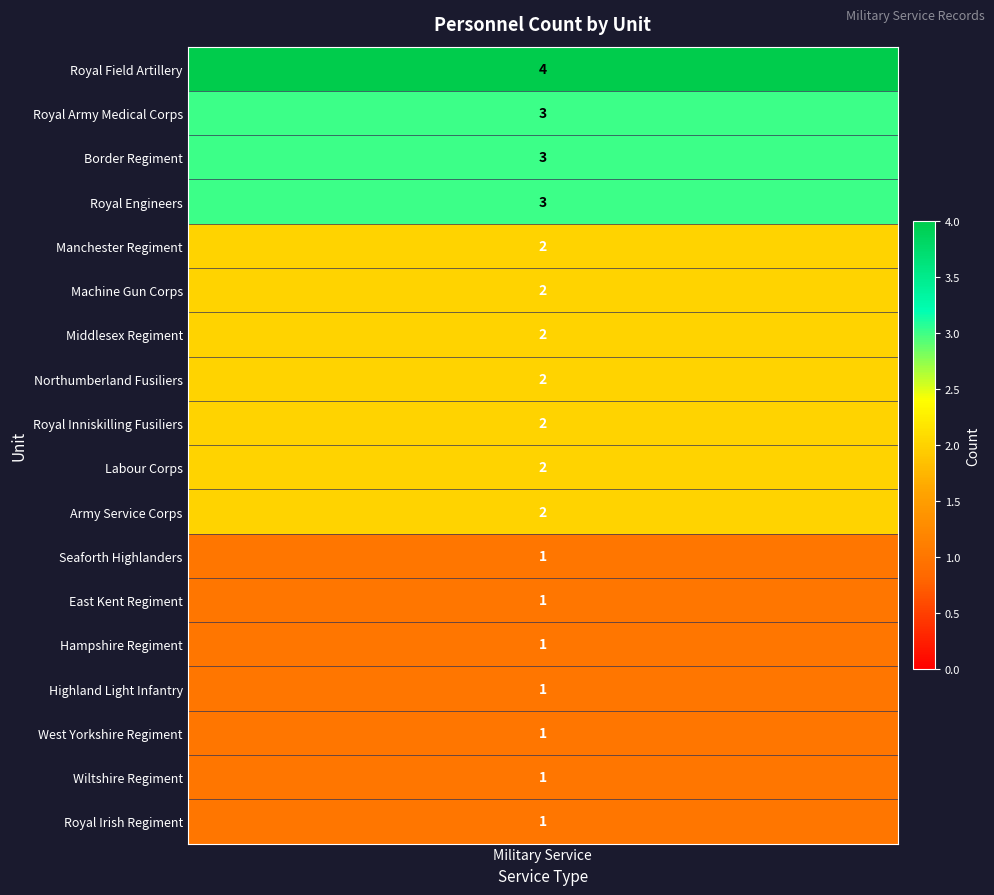

Is it true that the value at Royal Field Artillery is 2?

False